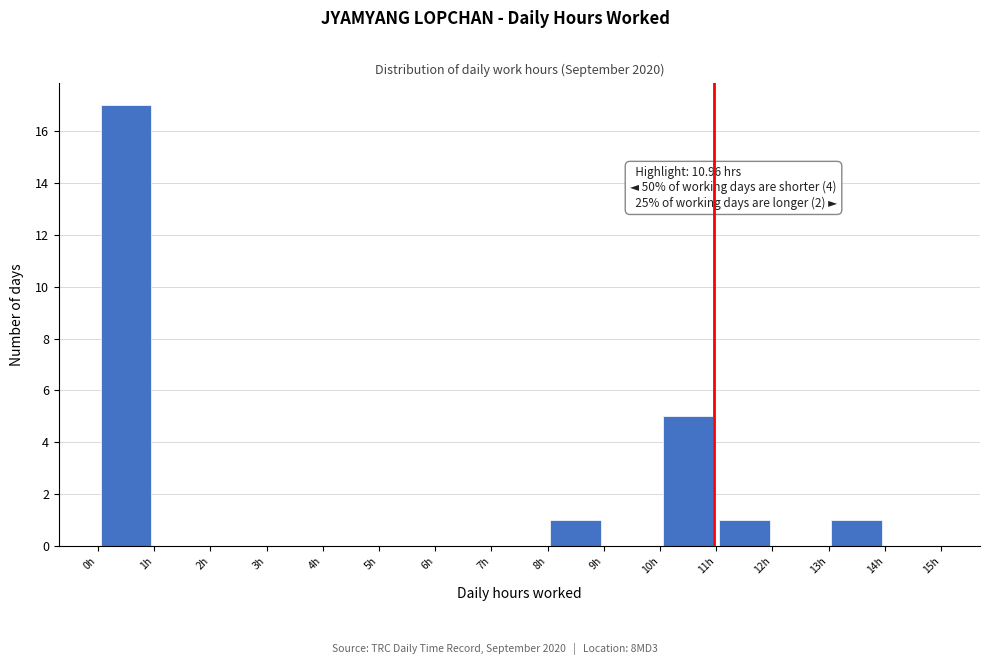

Over which range of the x-axis is the bar tallest?

0 to 1